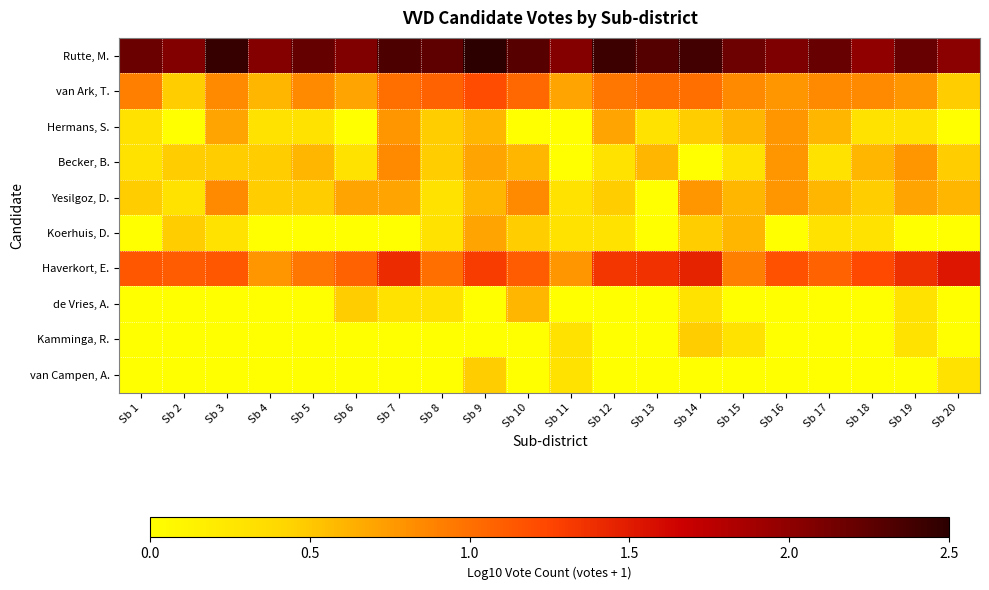

Reading right to left, transcribe all the data shown in this chart.

Rutte, M.: Sb 20=2.0	Sb 19=2.2	Sb 18=2.0	Sb 17=2.2	Sb 16=2.1	Sb 15=2.2	Sb 14=2.4	Sb 13=2.3	Sb 12=2.4	Sb 11=2.1	Sb 10=2.3	Sb 9=2.5	Sb 8=2.2	Sb 7=2.3	Sb 6=2.1	Sb 5=2.2	Sb 4=2.1	Sb 3=2.5	Sb 2=2.1	Sb 1=2.2
van Ark, T.: Sb 20=0.5	Sb 19=0.8	Sb 18=0.8	Sb 17=0.8	Sb 16=0.8	Sb 15=0.8	Sb 14=1.0	Sb 13=1.0	Sb 12=1.0	Sb 11=0.7	Sb 10=1.0	Sb 9=1.2	Sb 8=1.1	Sb 7=1.0	Sb 6=0.7	Sb 5=0.8	Sb 4=0.6	Sb 3=0.8	Sb 2=0.5	Sb 1=0.9
Hermans, S.: Sb 20=0.0	Sb 19=0.3	Sb 18=0.3	Sb 17=0.6	Sb 16=0.8	Sb 15=0.6	Sb 14=0.5	Sb 13=0.3	Sb 12=0.7	Sb 11=0.0	Sb 10=0.0	Sb 9=0.6	Sb 8=0.5	Sb 7=0.8	Sb 6=0.0	Sb 5=0.3	Sb 4=0.3	Sb 3=0.7	Sb 2=0.0	Sb 1=0.3
Becker, B.: Sb 20=0.5	Sb 19=0.8	Sb 18=0.6	Sb 17=0.3	Sb 16=0.8	Sb 15=0.3	Sb 14=0.0	Sb 13=0.6	Sb 12=0.3	Sb 11=0.0	Sb 10=0.6	Sb 9=0.7	Sb 8=0.5	Sb 7=0.8	Sb 6=0.3	Sb 5=0.6	Sb 4=0.5	Sb 3=0.5	Sb 2=0.5	Sb 1=0.3
Yesilgoz, D.: Sb 20=0.6	Sb 19=0.7	Sb 18=0.5	Sb 17=0.6	Sb 16=0.8	Sb 15=0.6	Sb 14=0.8	Sb 13=0.0	Sb 12=0.5	Sb 11=0.3	Sb 10=0.8	Sb 9=0.6	Sb 8=0.3	Sb 7=0.7	Sb 6=0.7	Sb 5=0.5	Sb 4=0.5	Sb 3=0.8	Sb 2=0.3	Sb 1=0.5
Koerhuis, D.: Sb 20=0.0	Sb 19=0.0	Sb 18=0.3	Sb 17=0.3	Sb 16=0.0	Sb 15=0.6	Sb 14=0.5	Sb 13=0.0	Sb 12=0.3	Sb 11=0.3	Sb 10=0.5	Sb 9=0.7	Sb 8=0.3	Sb 7=0.0	Sb 6=0.0	Sb 5=0.0	Sb 4=0.0	Sb 3=0.3	Sb 2=0.5	Sb 1=0.0
Haverkort, E.: Sb 20=1.5	Sb 19=1.4	Sb 18=1.2	Sb 17=1.1	Sb 16=1.2	Sb 15=0.9	Sb 14=1.4	Sb 13=1.4	Sb 12=1.3	Sb 11=0.8	Sb 10=1.1	Sb 9=1.3	Sb 8=1.0	Sb 7=1.4	Sb 6=1.1	Sb 5=1.0	Sb 4=0.8	Sb 3=1.1	Sb 2=1.1	Sb 1=1.1
de Vries, A.: Sb 20=0.0	Sb 19=0.3	Sb 18=0.0	Sb 17=0.0	Sb 16=0.0	Sb 15=0.0	Sb 14=0.3	Sb 13=0.0	Sb 12=0.0	Sb 11=0.0	Sb 10=0.6	Sb 9=0.0	Sb 8=0.3	Sb 7=0.3	Sb 6=0.5	Sb 5=0.0	Sb 4=0.0	Sb 3=0.0	Sb 2=0.0	Sb 1=0.0
Kamminga, R.: Sb 20=0.0	Sb 19=0.3	Sb 18=0.0	Sb 17=0.0	Sb 16=0.0	Sb 15=0.3	Sb 14=0.5	Sb 13=0.0	Sb 12=0.0	Sb 11=0.3	Sb 10=0.0	Sb 9=0.0	Sb 8=0.0	Sb 7=0.0	Sb 6=0.0	Sb 5=0.0	Sb 4=0.0	Sb 3=0.0	Sb 2=0.0	Sb 1=0.0
van Campen, A.: Sb 20=0.3	Sb 19=0.0	Sb 18=0.0	Sb 17=0.0	Sb 16=0.0	Sb 15=0.0	Sb 14=0.0	Sb 13=0.0	Sb 12=0.0	Sb 11=0.3	Sb 10=0.0	Sb 9=0.5	Sb 8=0.0	Sb 7=0.0	Sb 6=0.0	Sb 5=0.0	Sb 4=0.0	Sb 3=0.0	Sb 2=0.0	Sb 1=0.0